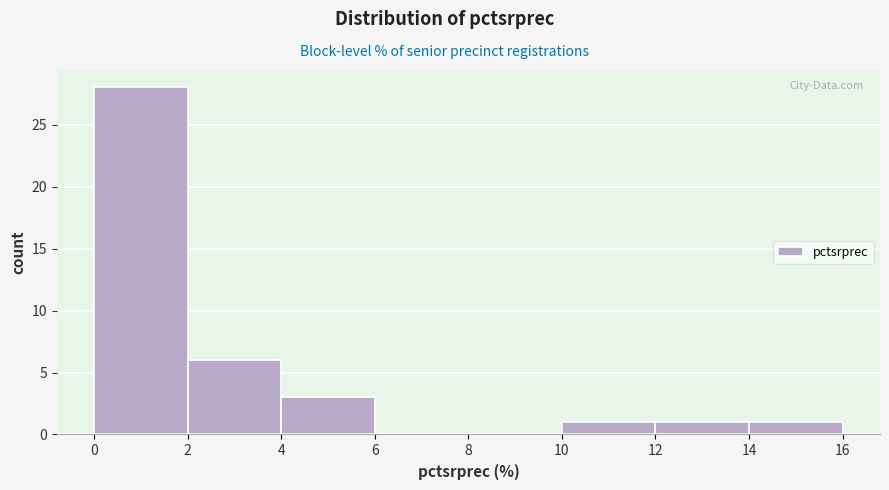

Which range on the x-axis has the tallest bar?

0 to 2